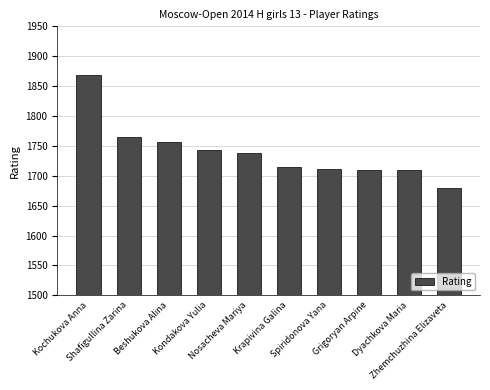

What is the value of the 1st bar from the left?

1869